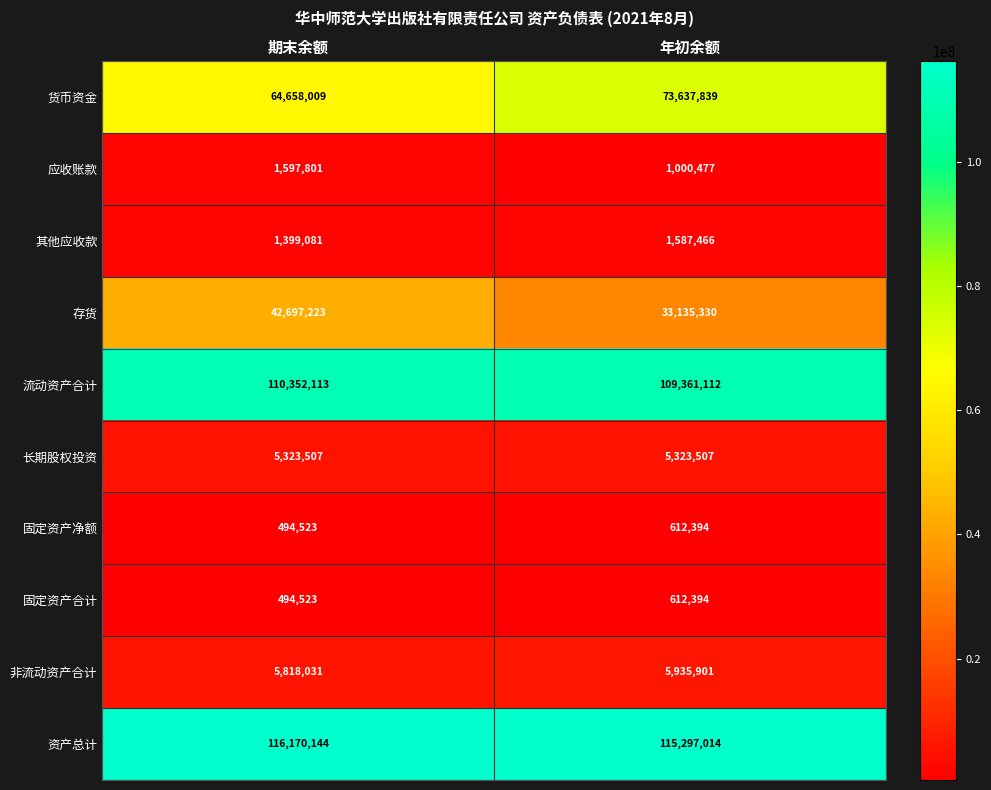

What is the smallest value displayed?

494523